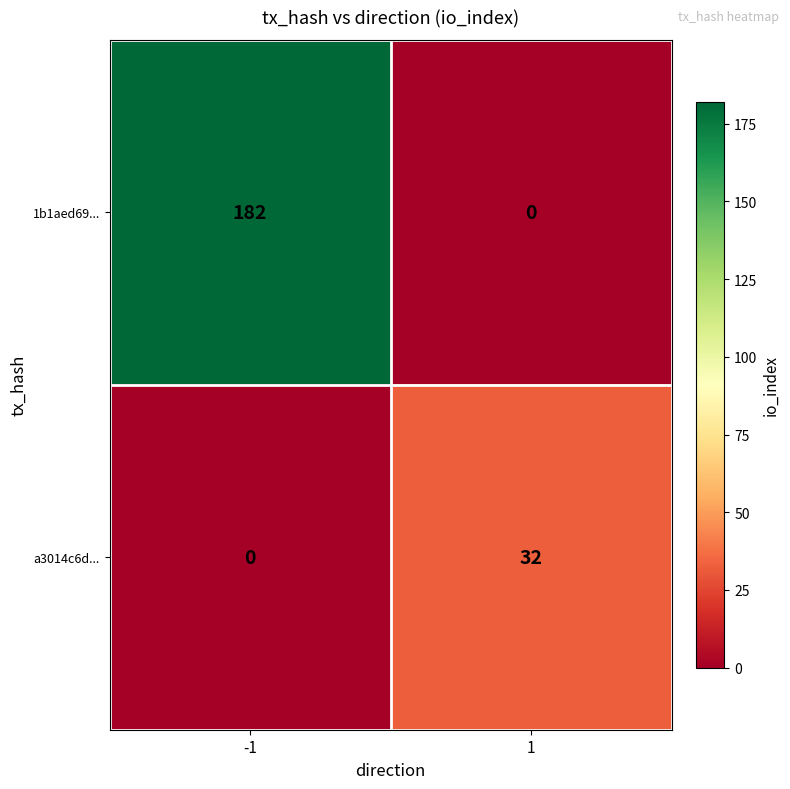

The value of a3014c6d... at -1 is 12. True or false?

False